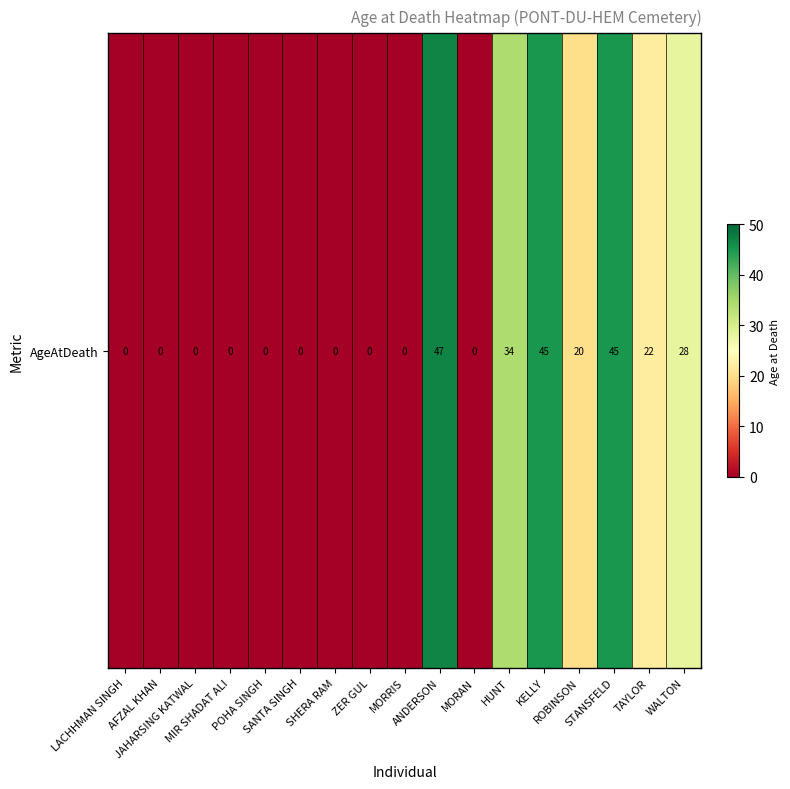

Is it true that the value at MORAN is 0?

True